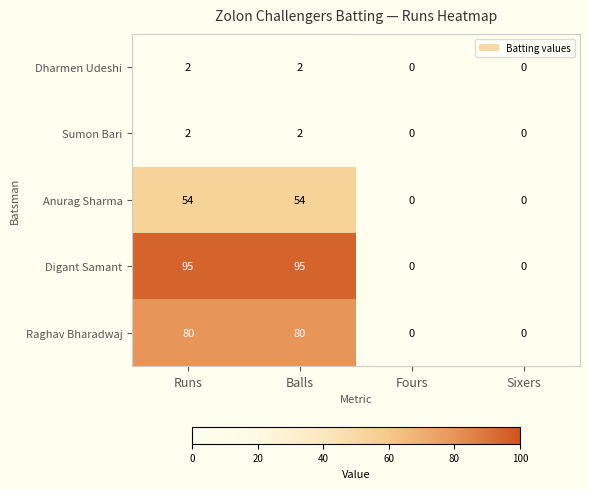

What is the sum of all Dharmen Udeshi values?

4